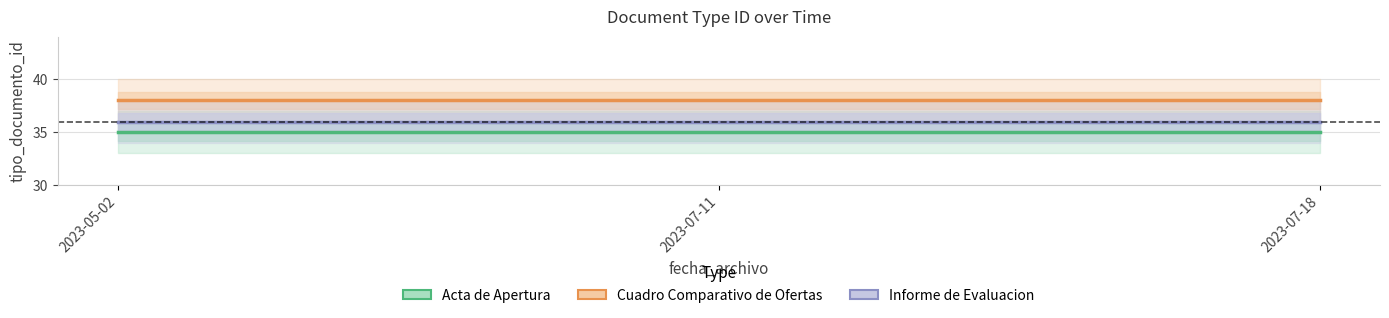

Where is Cuadro Comparativo de Ofertas nearest to the value 38?

2023-05-02